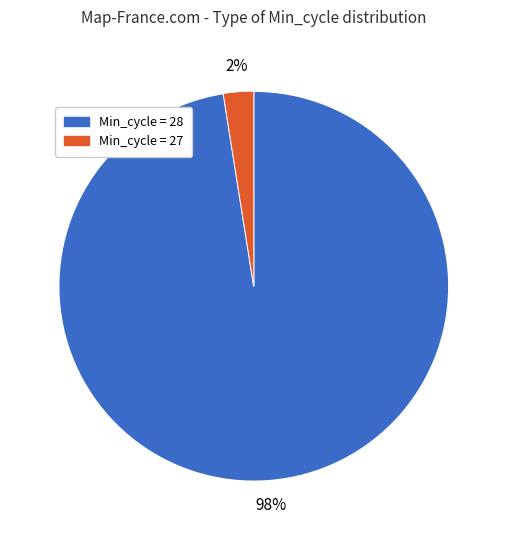

How many slices are in this pie chart?

2